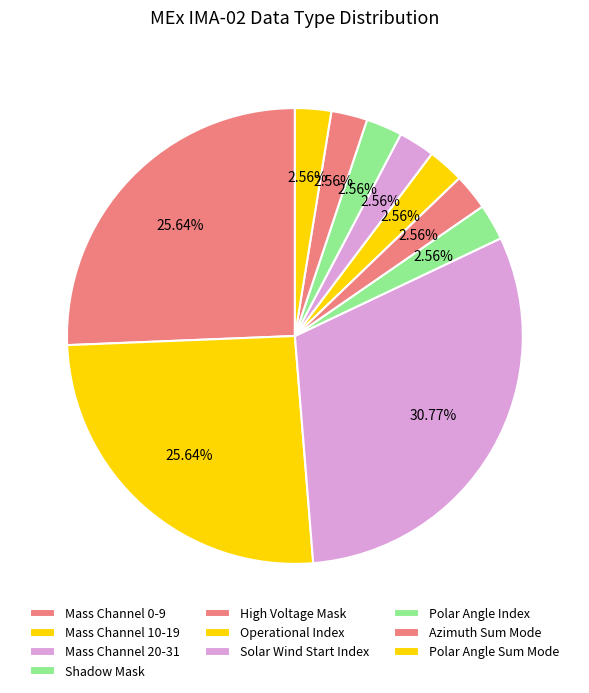

Which category has the smallest portion of the pie?

Shadow Mask